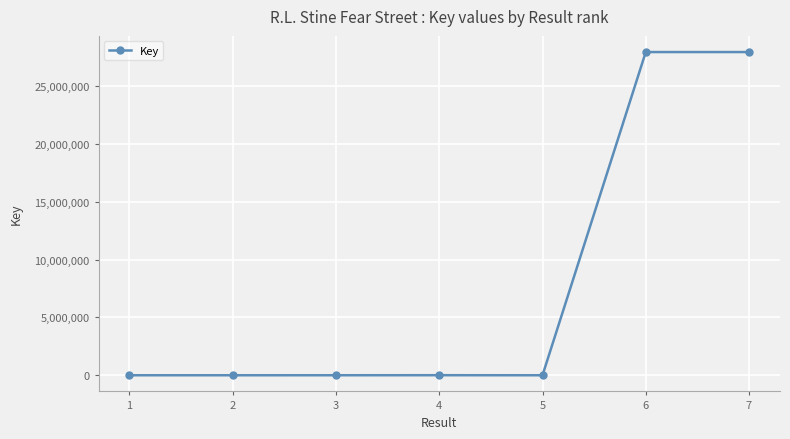

Is this an area chart (filled region under the line)?

No